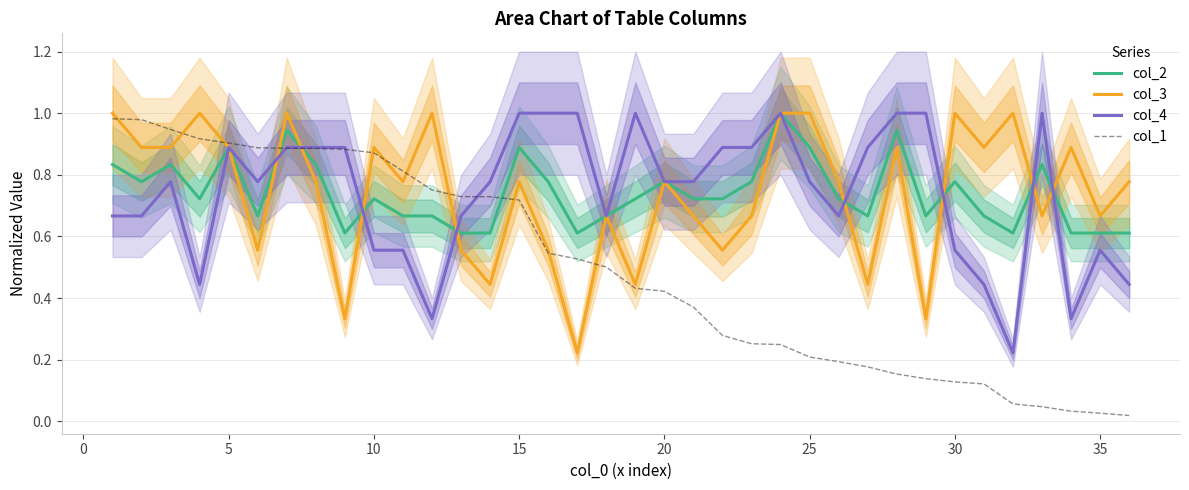

After their last crossing, which series has the higher values: col_2 or col_1?

col_2